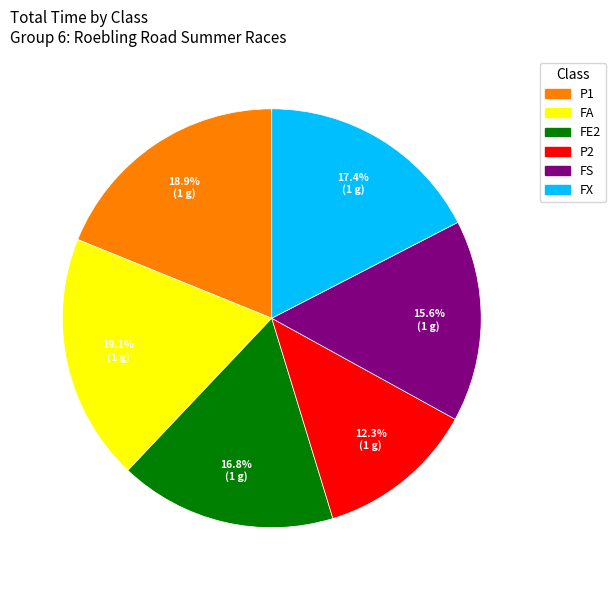

Does P1 represent more than half of the total?

No